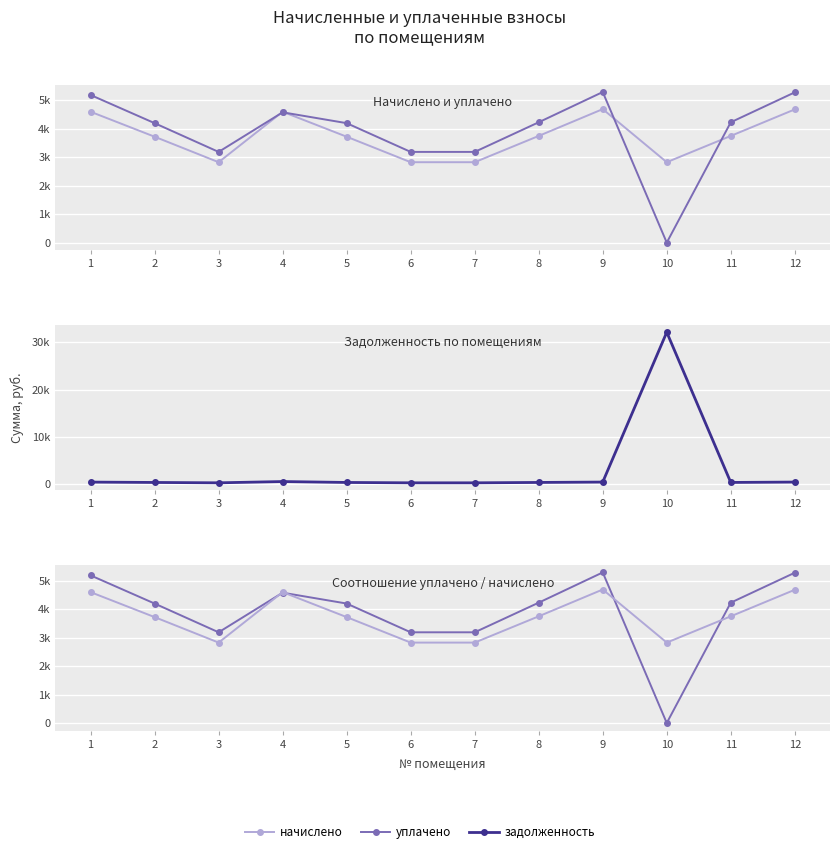

True or false: начислено and задолженность intersect in this chart.

True